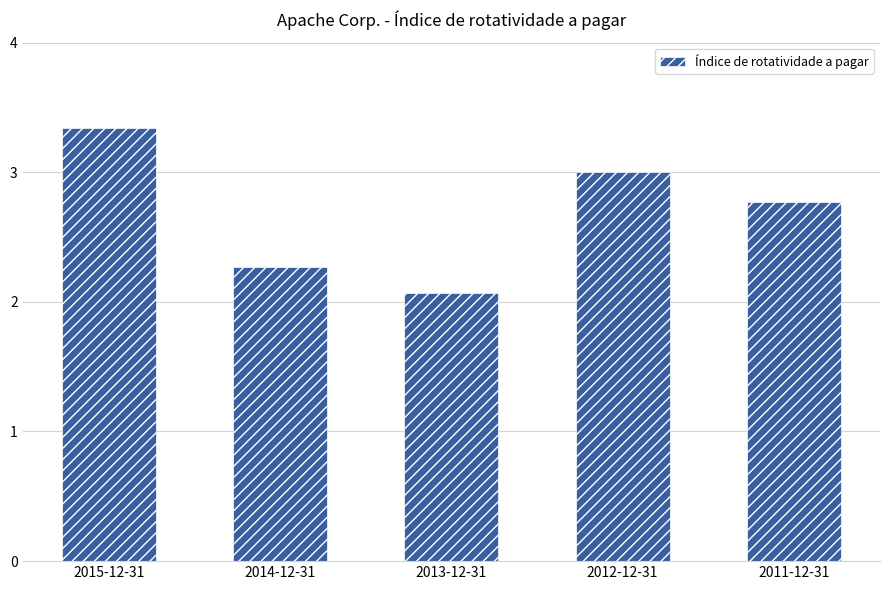

What is the sum of the values at 2011-12-31 and 2013-12-31?

4.8